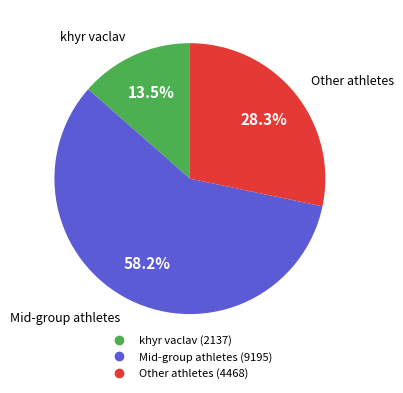

Is there any slice that represents more than half of the pie?

Yes